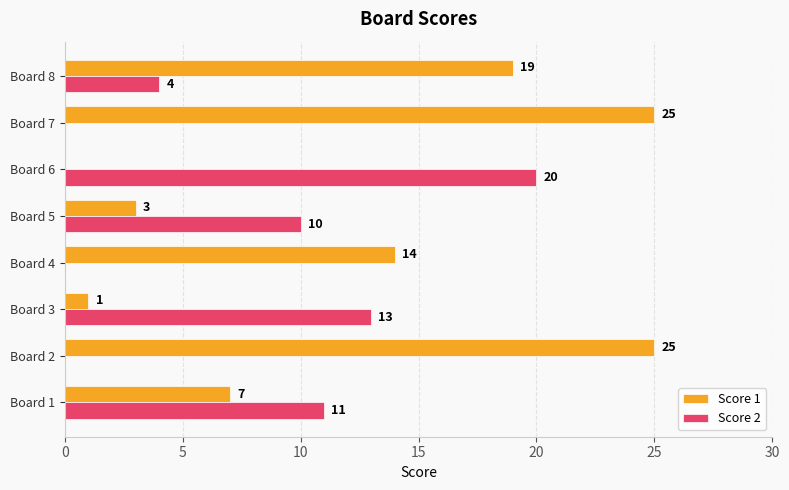

Is the value of Score 2 at Board 7 greater than the value of Score 1 at Board 4?

No